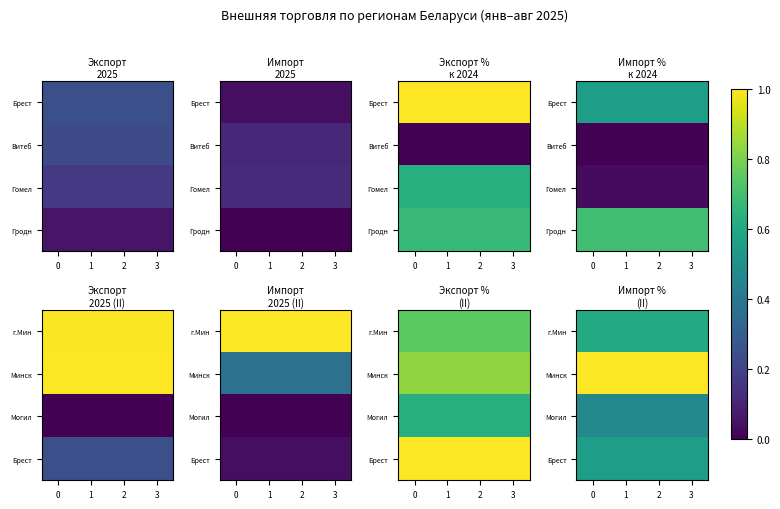

True or false: Брест has a value of 0.8 at 1.

False